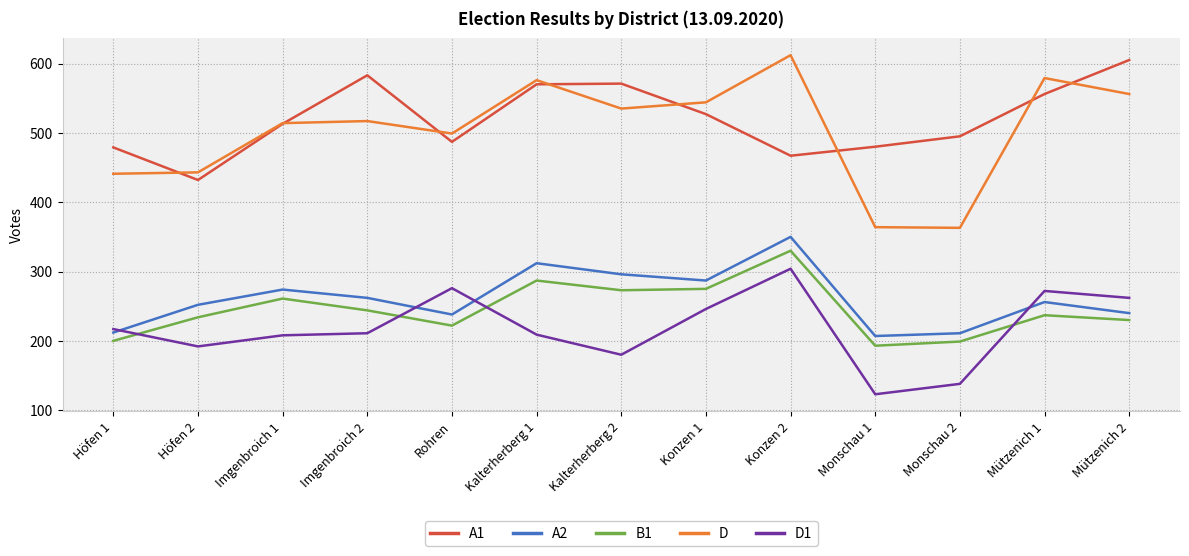

Is the value of A2 at Kalterherberg 1 greater than the value of D at Konzen 2?

No